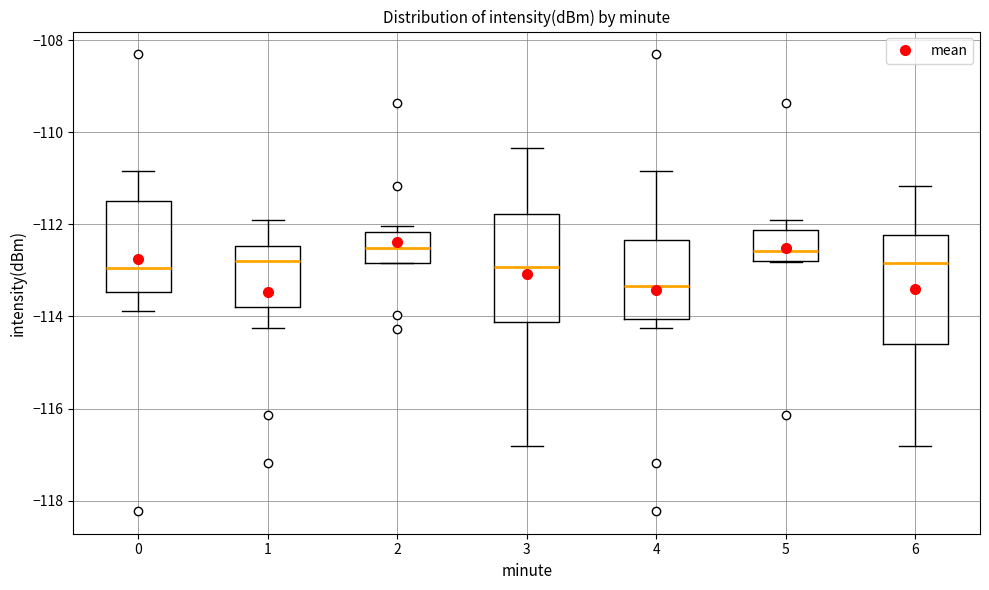

Where does the median line of the box at x = 2 sit on the y-axis? The values are not printed on the chart, so give them approximately, as read against the axis.

-112.6